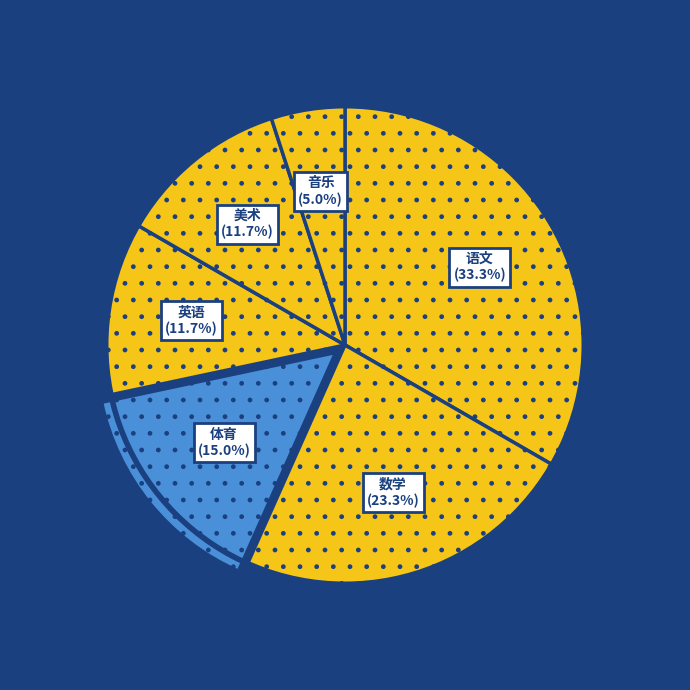

How many segments does this pie chart have?

6